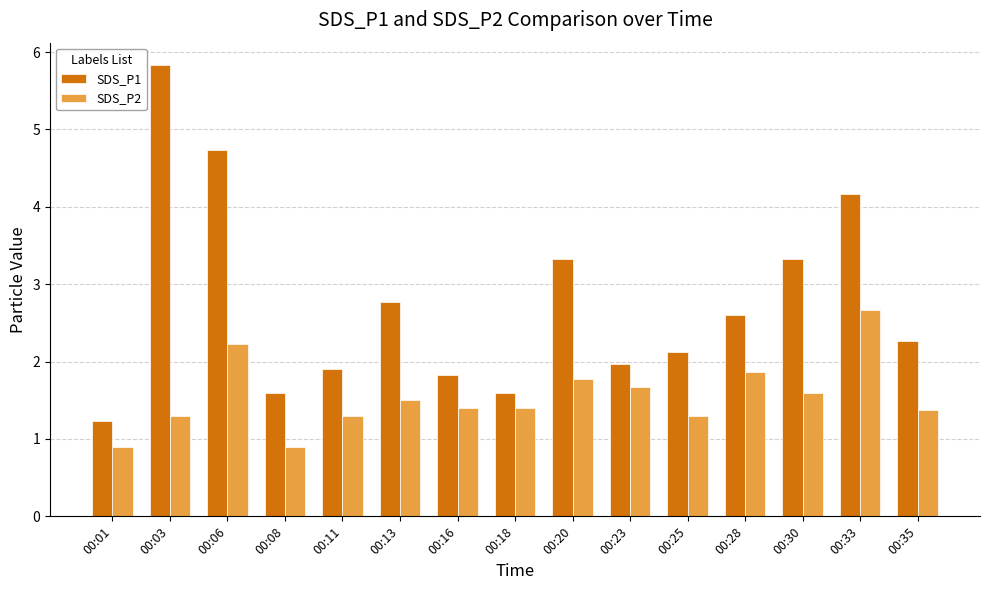

Read the SDS_P2 value at 00:23.

1.7